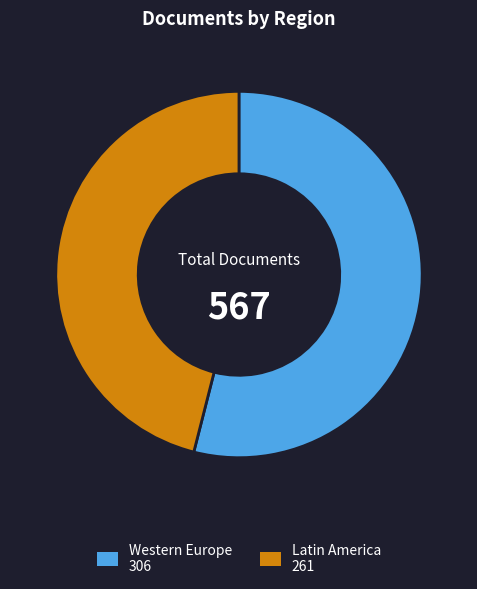

Does any single category account for the majority?

Yes